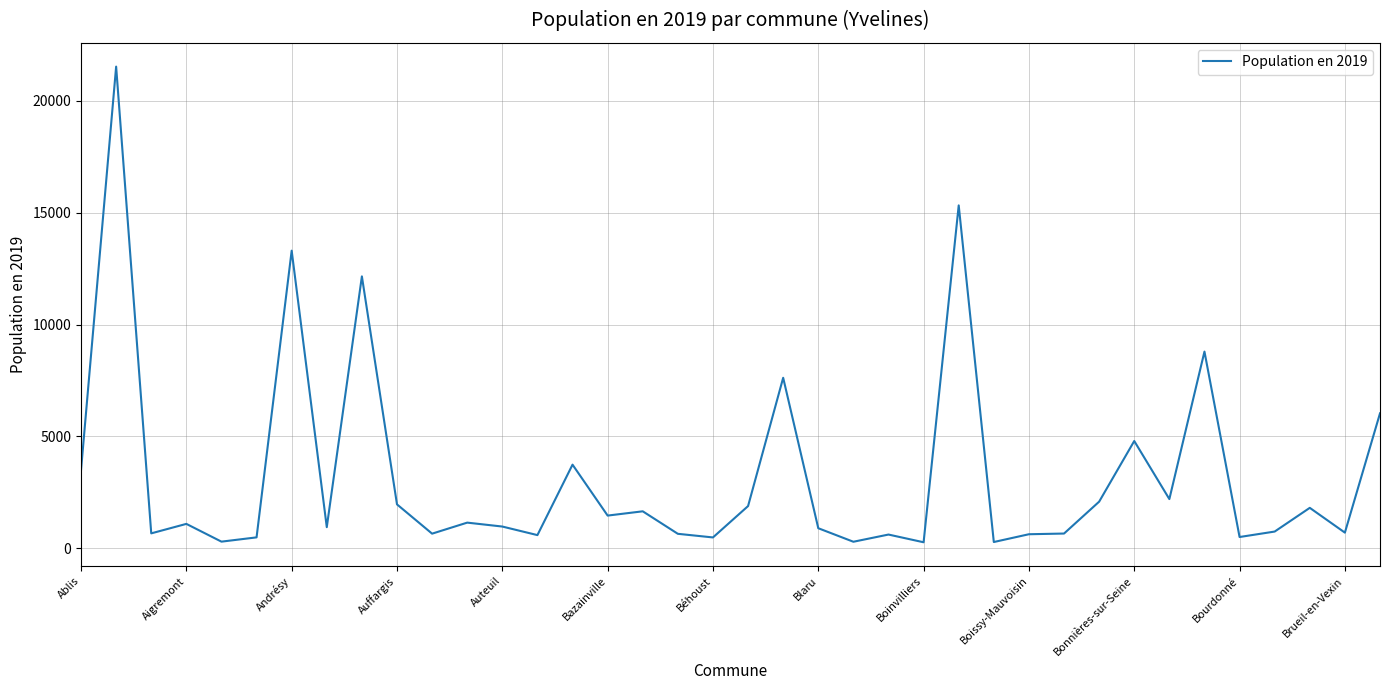

How many series are shown in this chart?

1